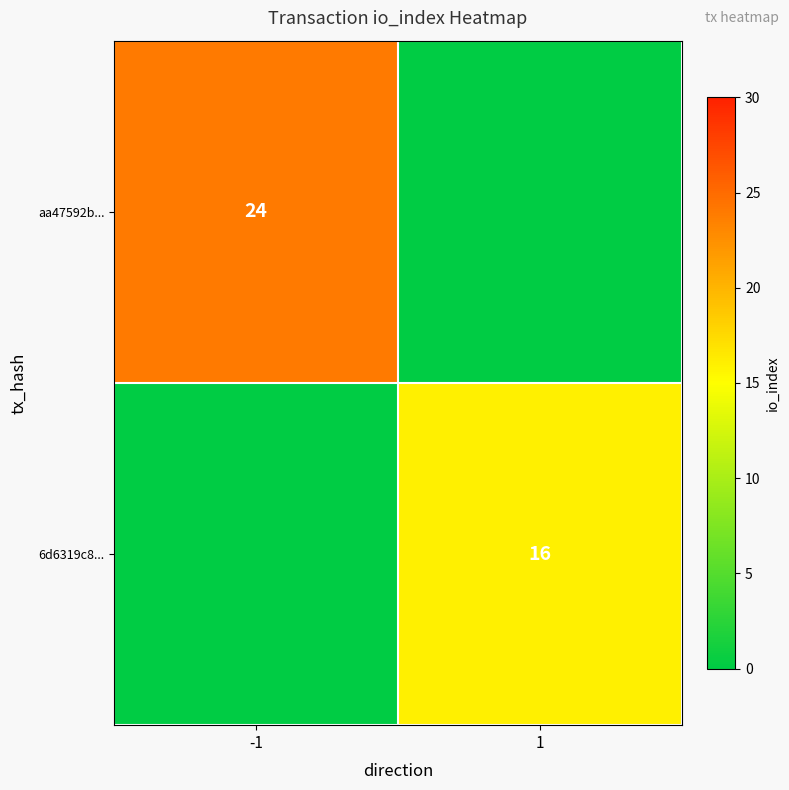

Is the value of 6d6319c8... at 1 greater than the value of aa47592b... at -1?

No